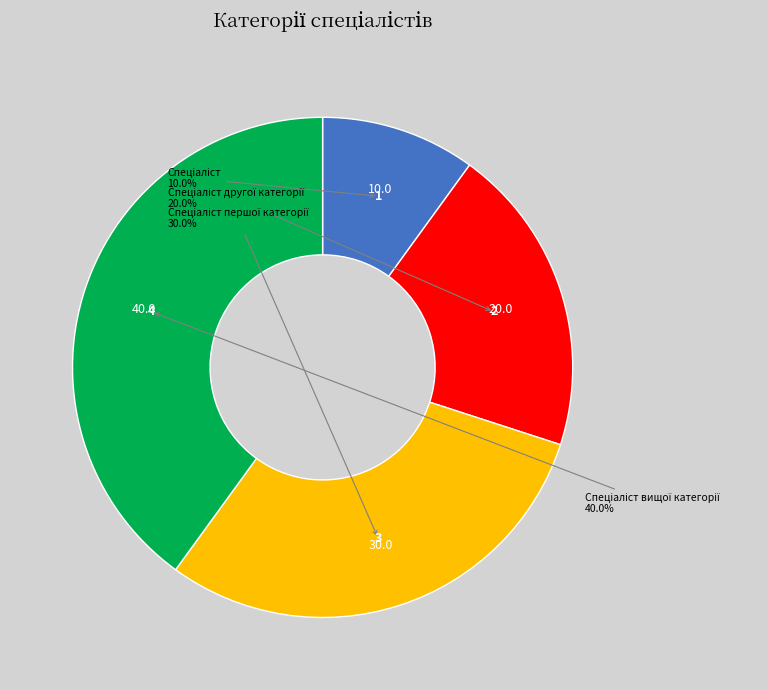

Count the number of slices in the pie.

4